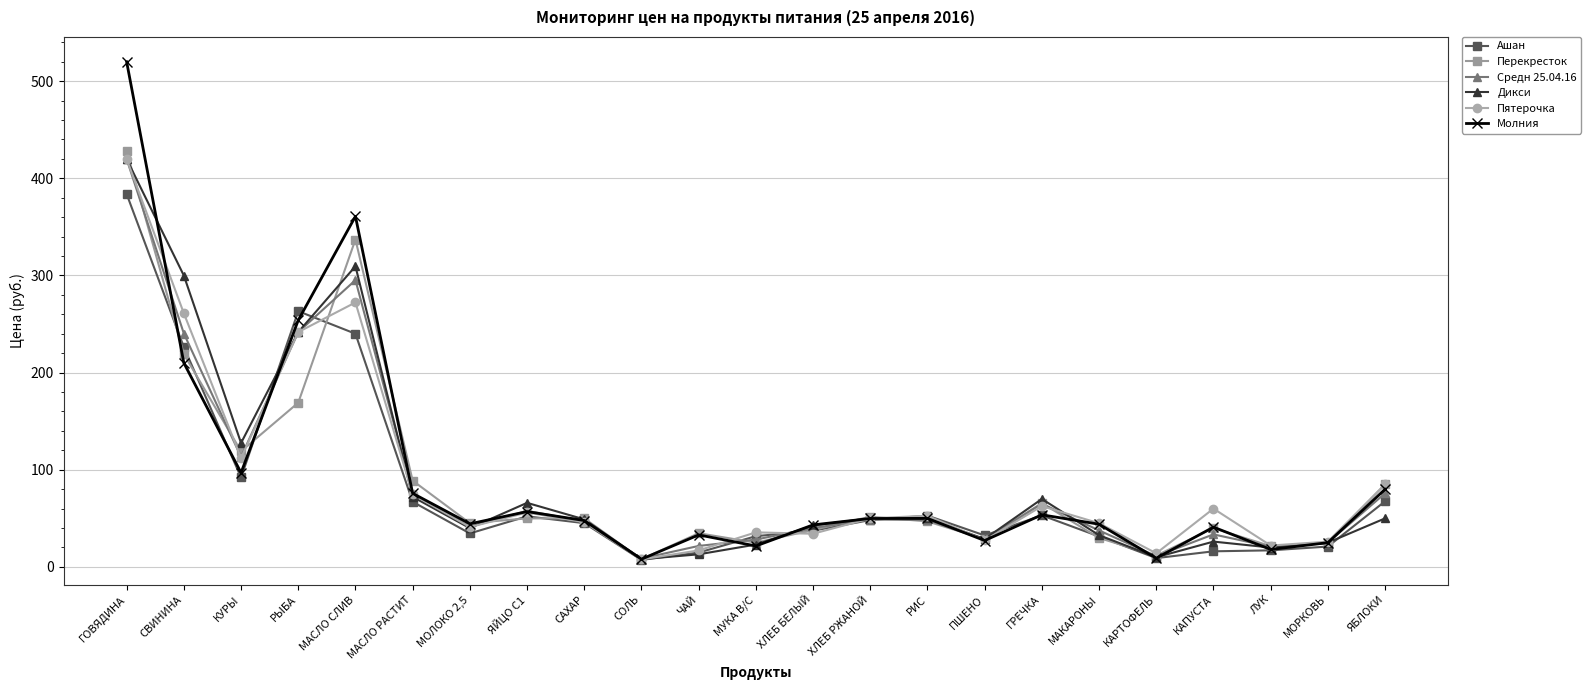

Which category has the highest value in the Перекресток series?

ГОВЯДИНА